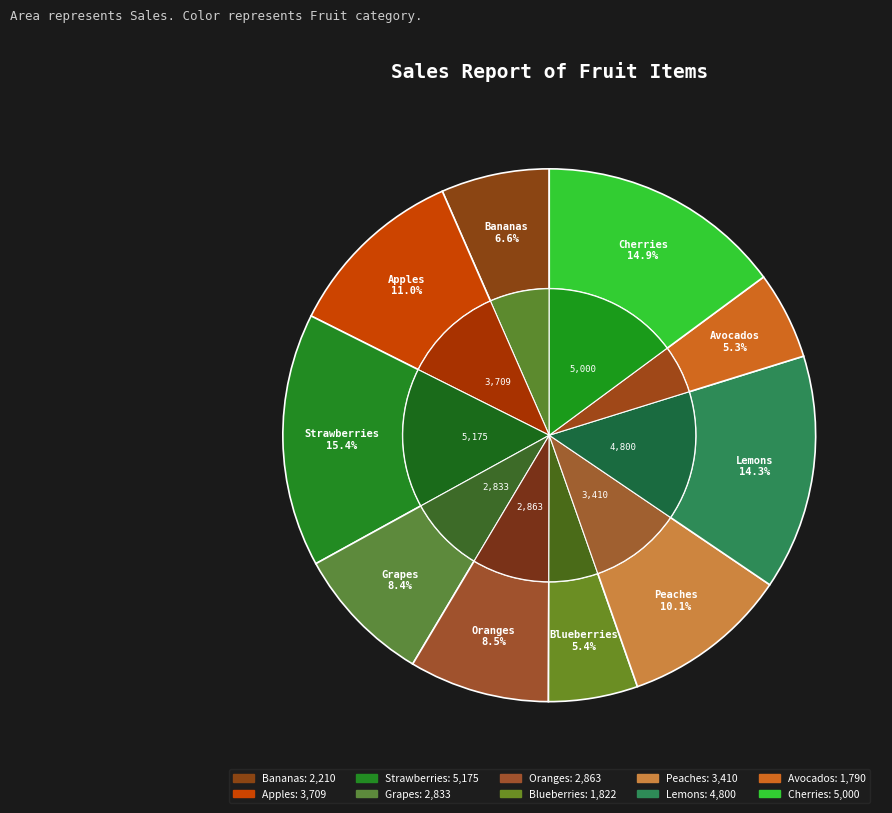

To the nearest percent, what is the difference between the largest and smallest slice percentages?

10%